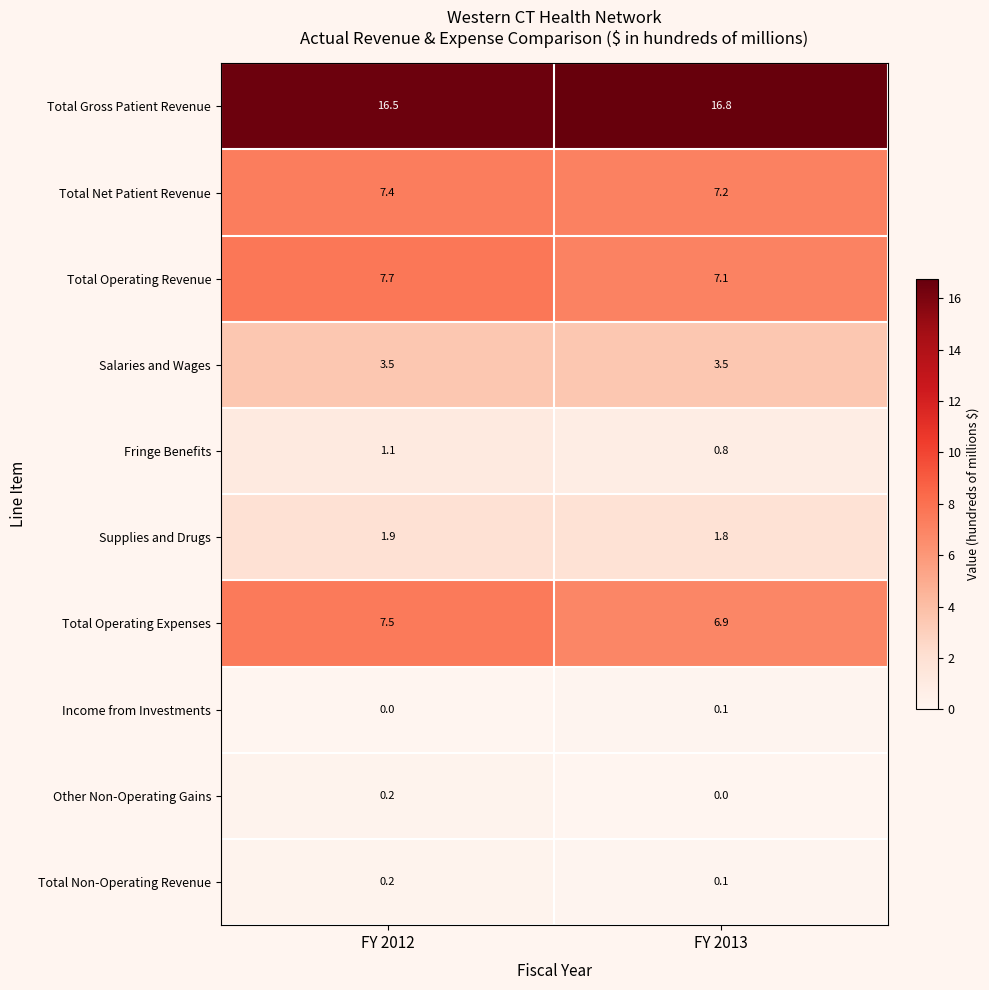

Reading left to right, extract all data points from this chart.

Total Gross Patient Revenue: FY 2012=16.5	FY 2013=16.8
Total Net Patient Revenue: FY 2012=7.4	FY 2013=7.2
Total Operating Revenue: FY 2012=7.7	FY 2013=7.1
Salaries and Wages: FY 2012=3.5	FY 2013=3.5
Fringe Benefits: FY 2012=1.1	FY 2013=0.8
Supplies and Drugs: FY 2012=1.9	FY 2013=1.8
Total Operating Expenses: FY 2012=7.5	FY 2013=6.9
Income from Investments: FY 2012=0.0	FY 2013=0.1
Other Non-Operating Gains: FY 2012=0.2	FY 2013=0.0
Total Non-Operating Revenue: FY 2012=0.2	FY 2013=0.1